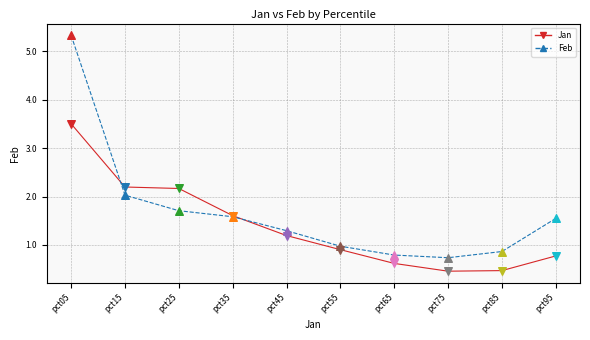

What is the total value across all series at pct95?

2.3